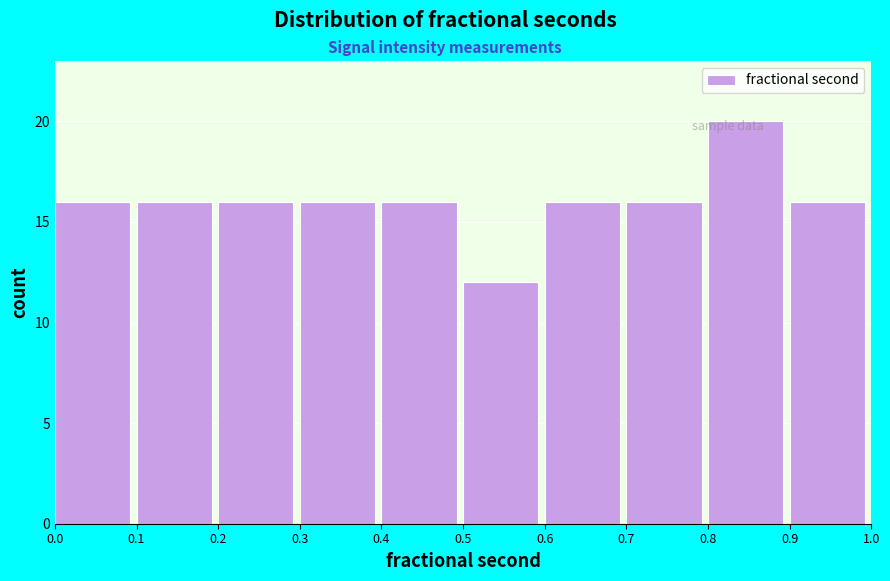

What is the difference between the maximum and minimum values?

8